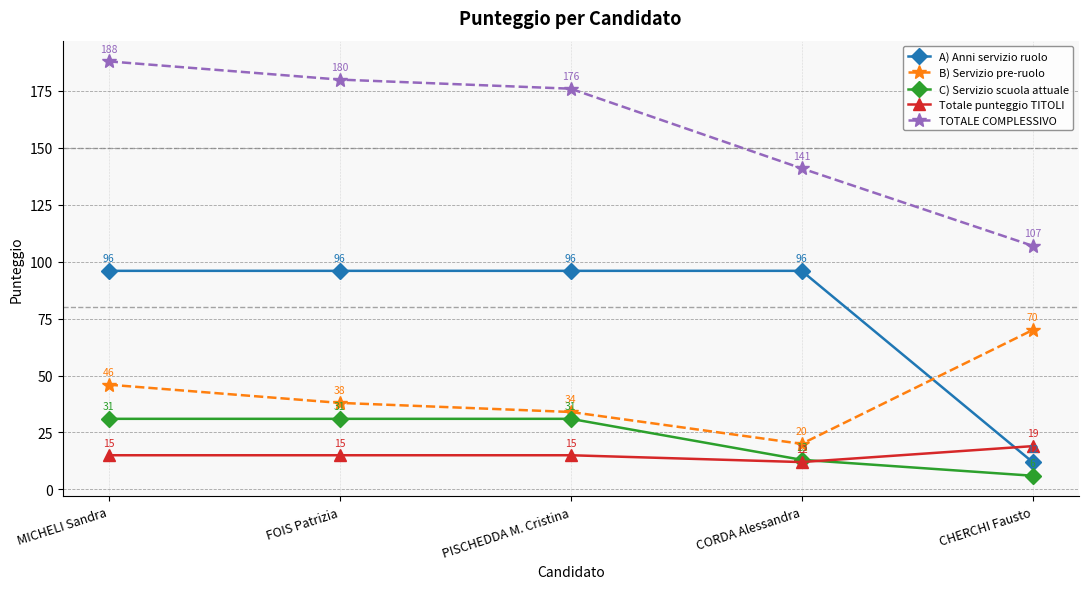

Count the Totale punteggio TITOLI values in the range 15 to 16.

3